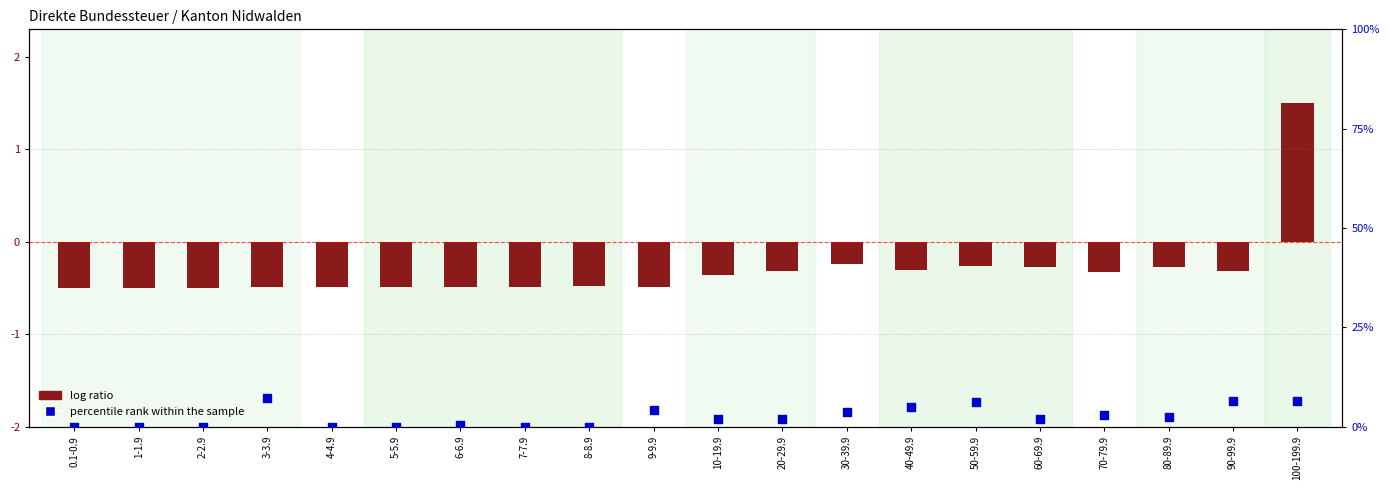

What is the total value across all series at 20-29.9?

1.7